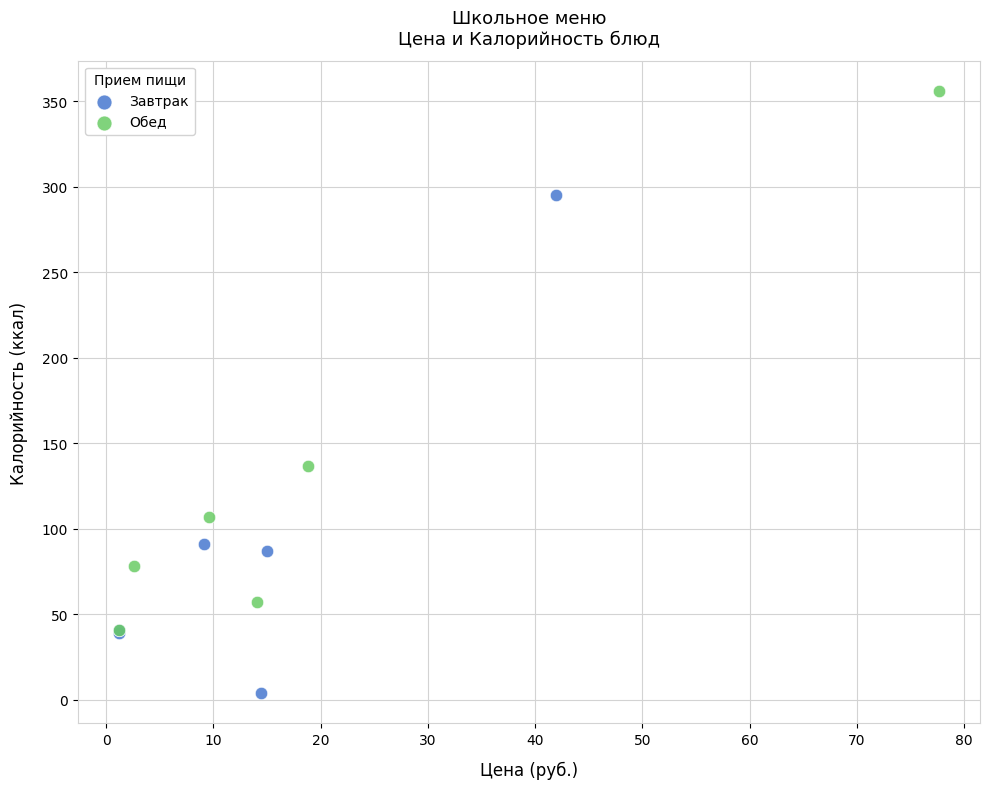

Which series reaches the maximum Y coordinate?

Обед